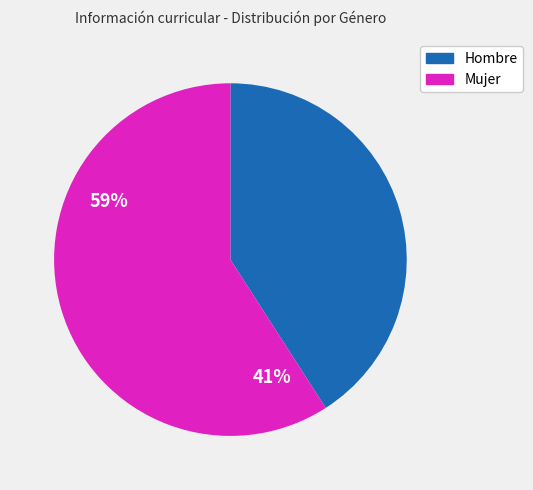

Do Mujer and Hombre together represent more than half of the pie?

Yes